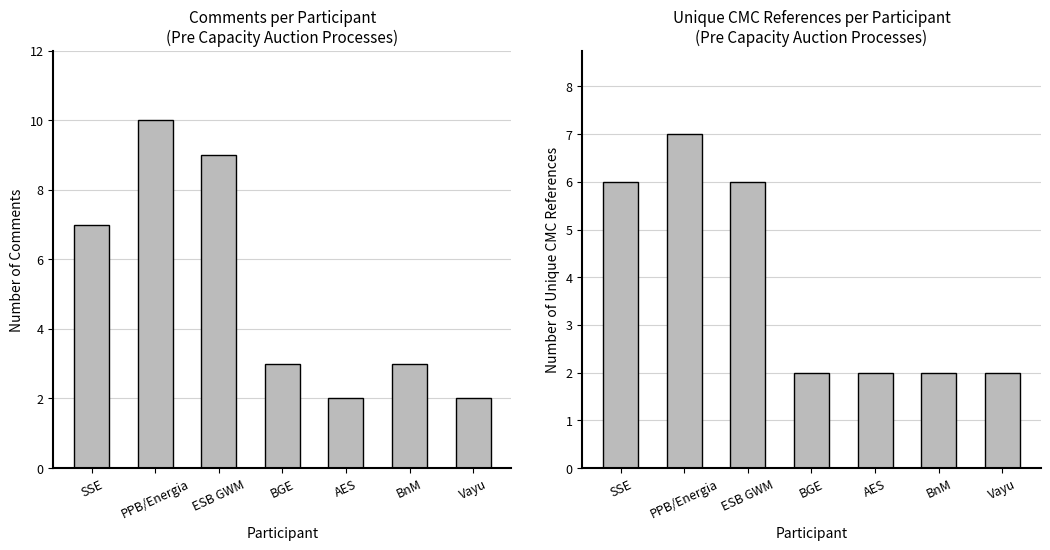

Count the Unique CMC Refs values in the range 2 to 6.

6